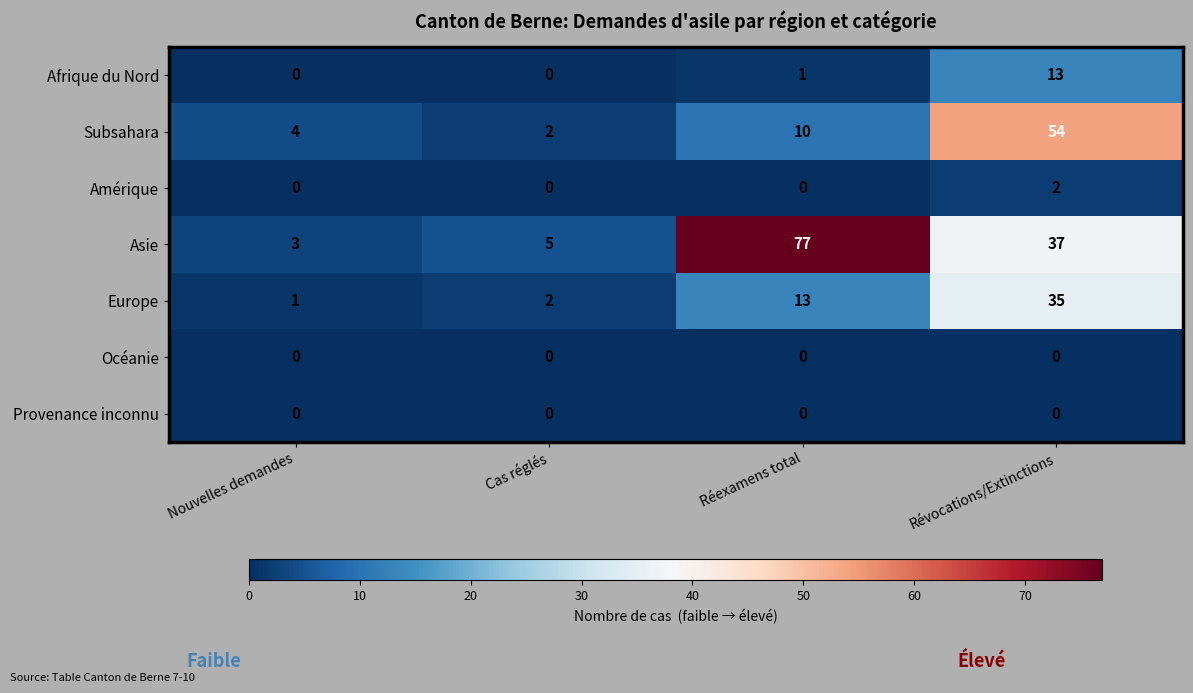

What is the total value across all series at Nouvelles demandes?

8